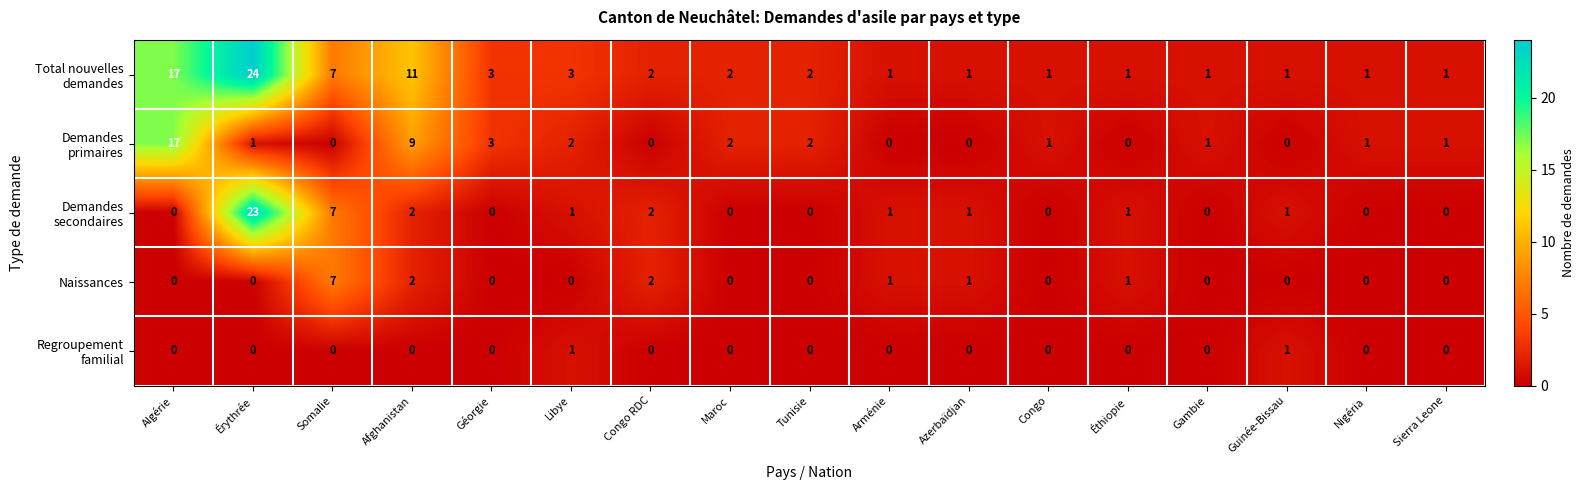

What is the total value across all series at Guinée-Bissau?

3